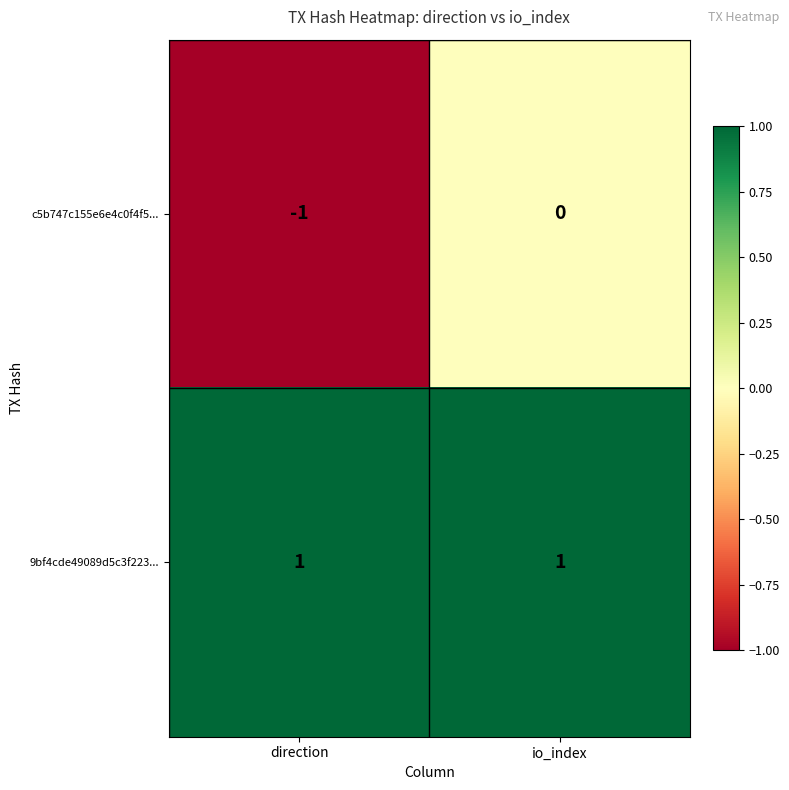

The 9bf4cde49089d5c3f223... series shows 1 at direction. True or false?

True